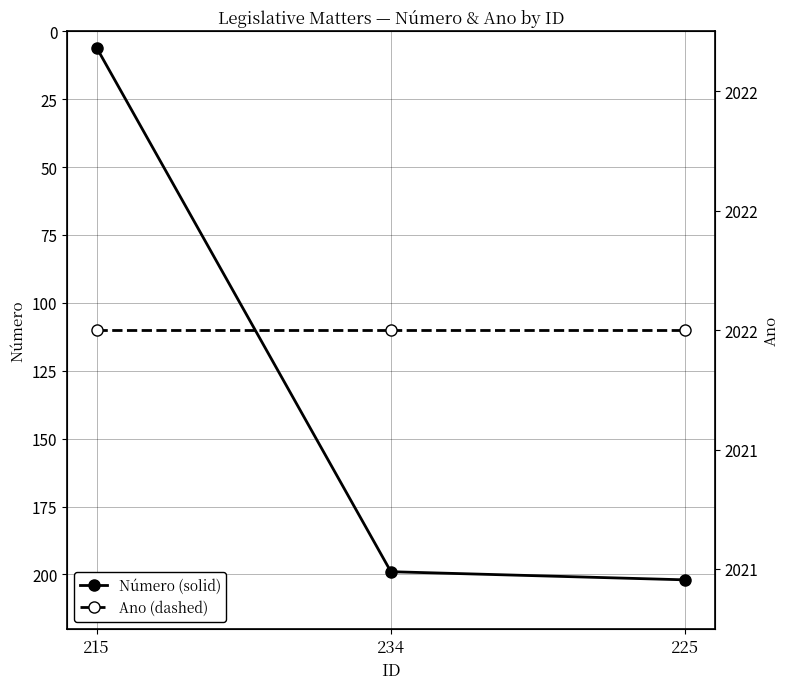

What is the sum of all Número (solid) values?

407